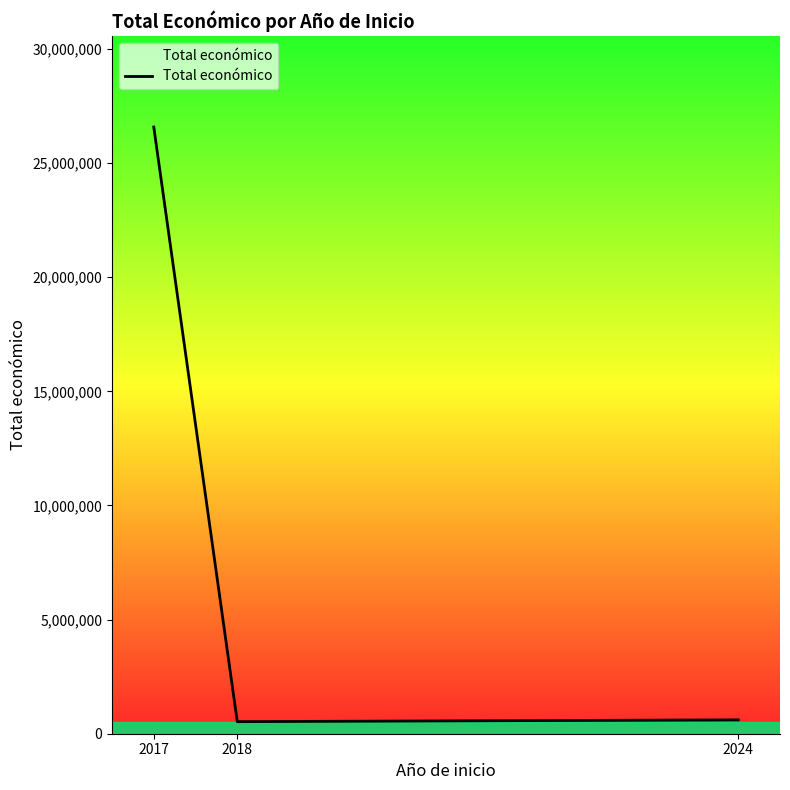

What is the approximate value at 2017?

26580699